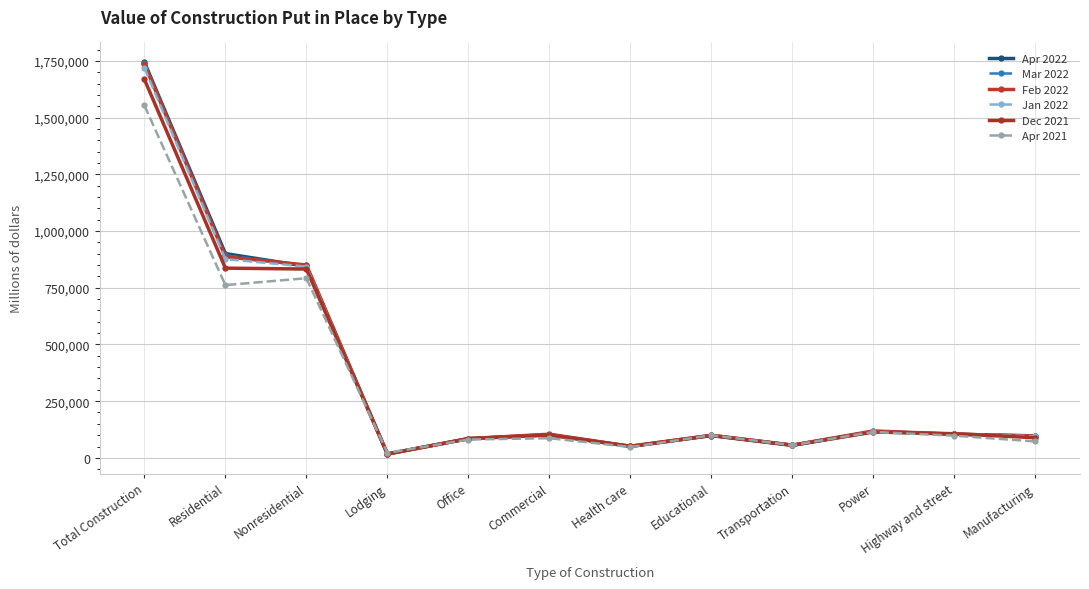

What is the value of the Dec 2021 point at the 2nd from the left?

836306